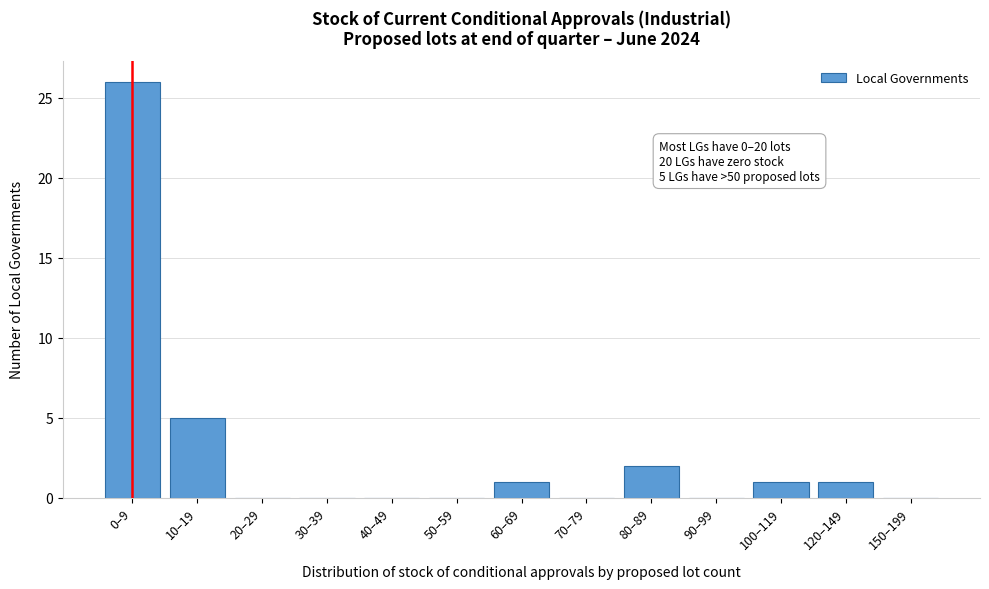

Reading left to right, list all the values displayed in this chart.

0–9=26	10–19=5	20–29=0	30–39=0	40–49=0	50–59=0	60–69=1	70–79=0	80–89=2	90–99=0	100–119=1	120–149=1	150–199=0